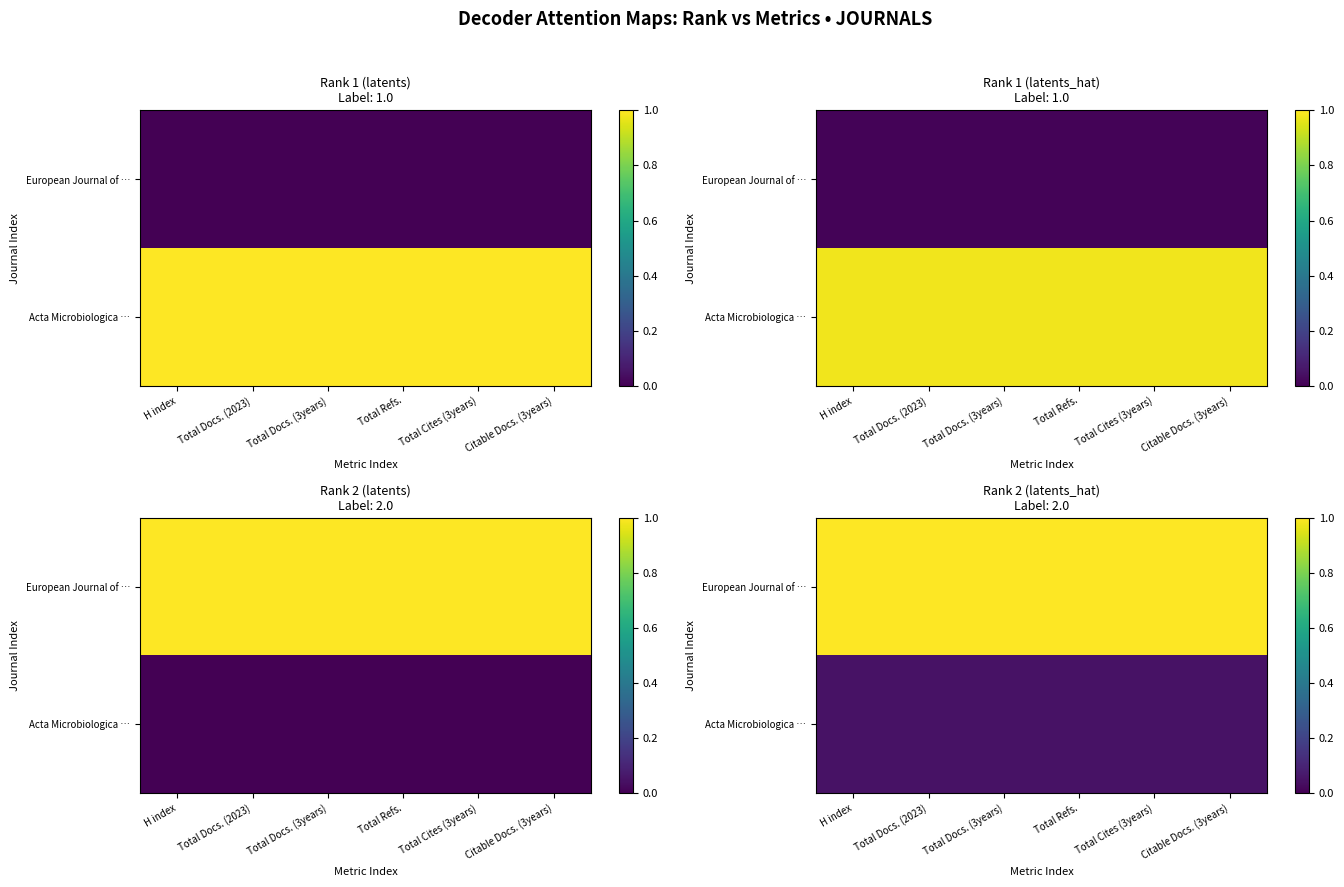

Which label corresponds to the largest value in the chart?

H index